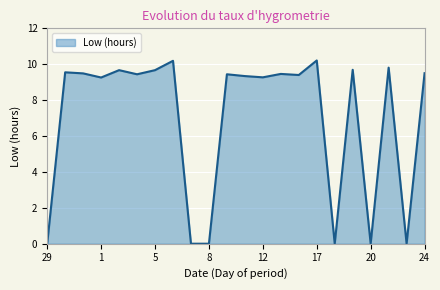

Where is the data nearest to the value 5?

1